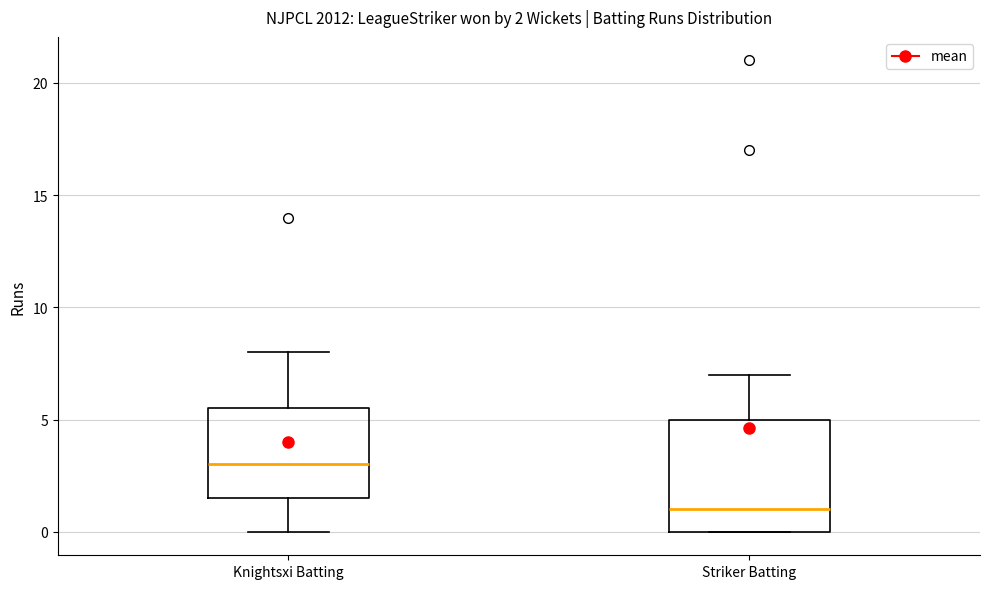

Which box's median line is the highest?

Knightsxi Batting